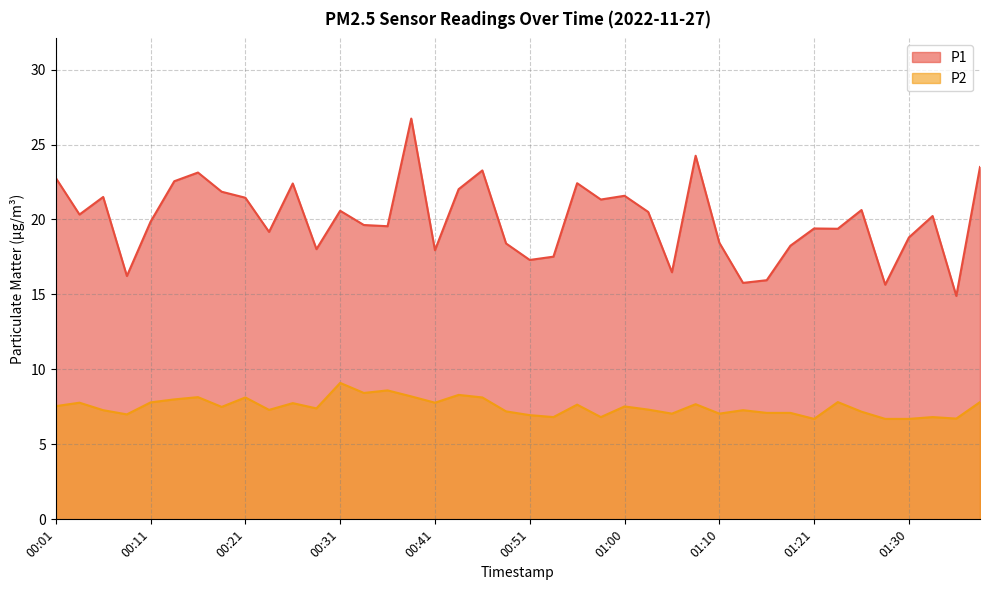

At how many categories does at least one series exceed 21?

15